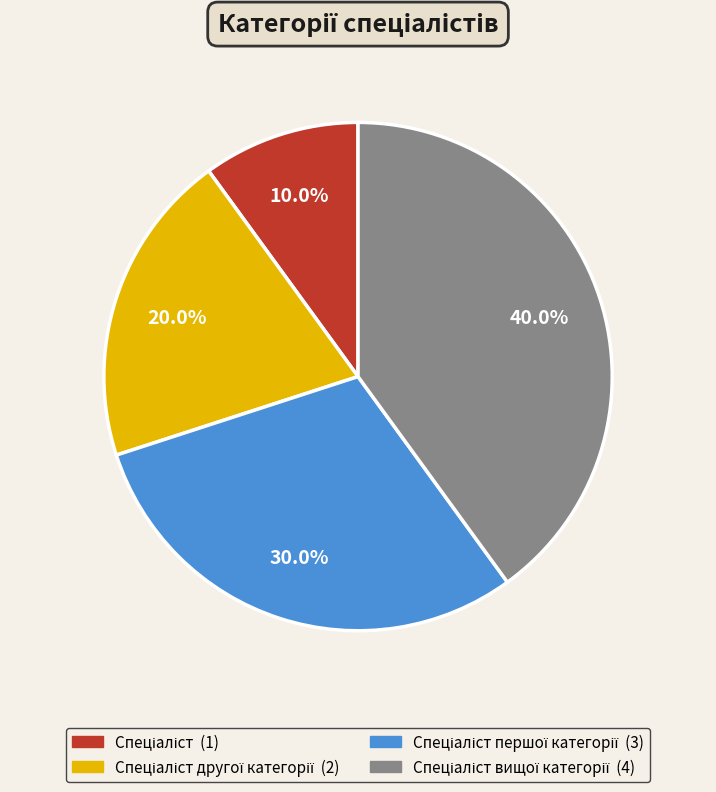

Is there any slice that represents more than half of the pie?

No